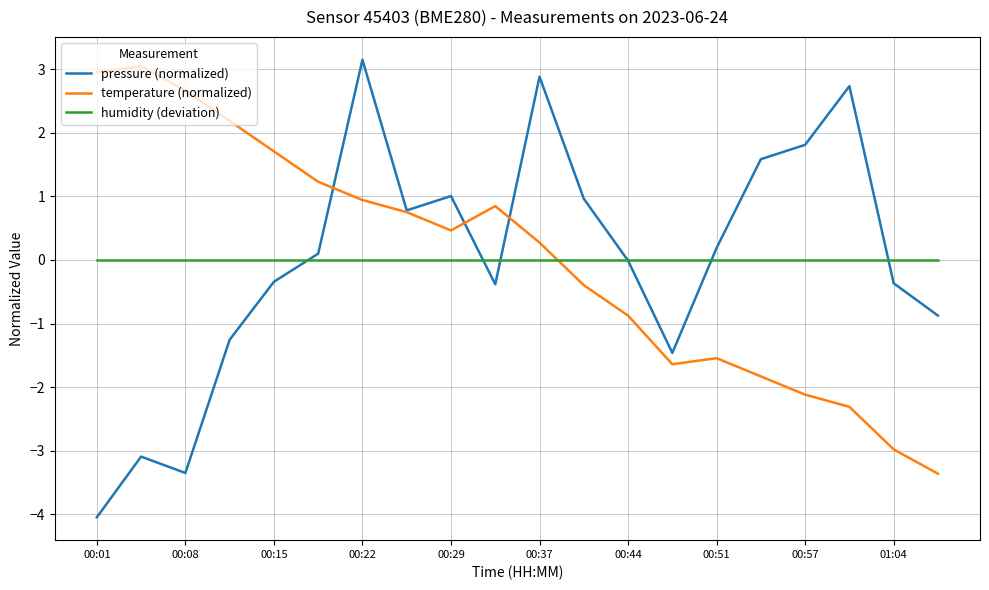

Which series has the largest range (max minus min)?

pressure (normalized)